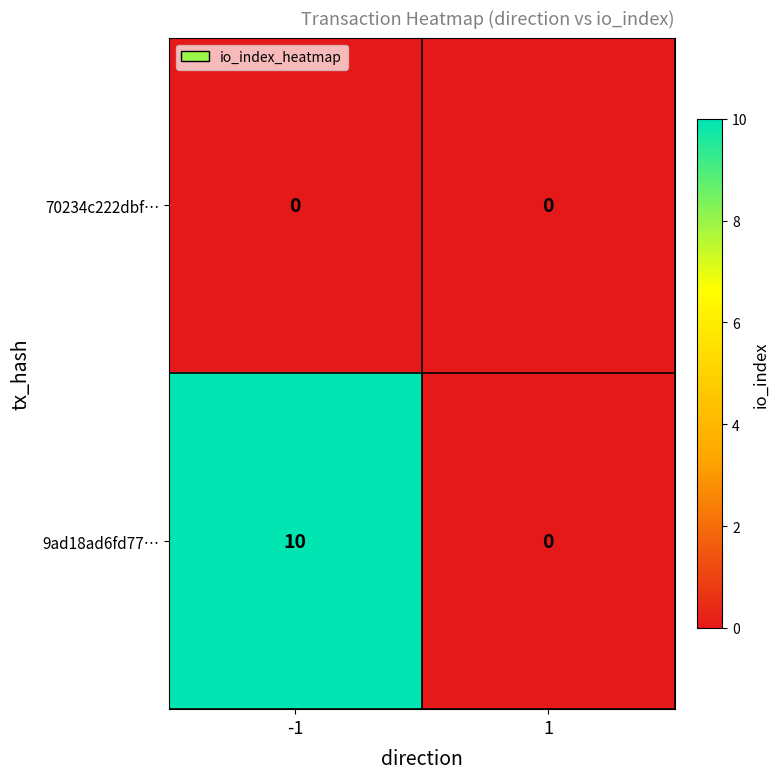

Count the number of categories in the chart.

2